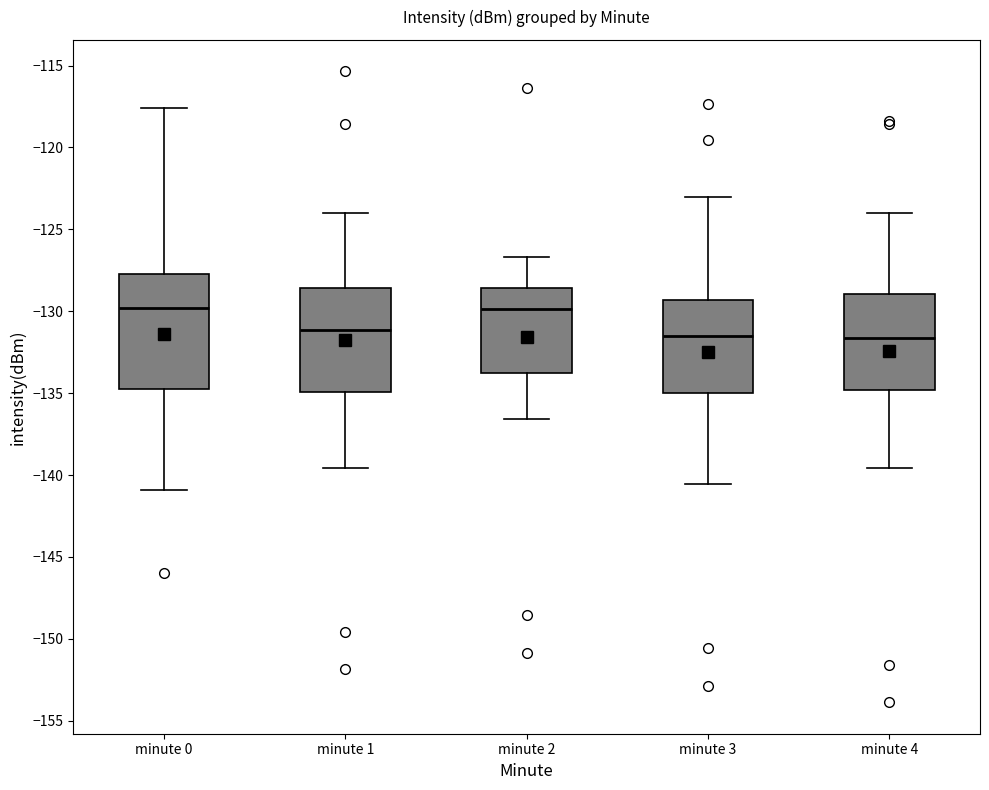

Reading left to right, read every box against the y-axis: the position of its median line, the range the box covers, and the ends of its whiskers. The values are not printed on the chart, so give them approximately, as read against the axis.

minute 0: median -130.0, box -134.5 to -127.5, whiskers -141.0 to -117.5
minute 1: median -131.0, box -135.0 to -128.5, whiskers -139.5 to -124.0
minute 2: median -130.0, box -134.0 to -128.5, whiskers -136.5 to -126.5
minute 3: median -131.5, box -135.0 to -129.5, whiskers -140.5 to -123.0
minute 4: median -131.5, box -135.0 to -129.0, whiskers -139.5 to -124.0